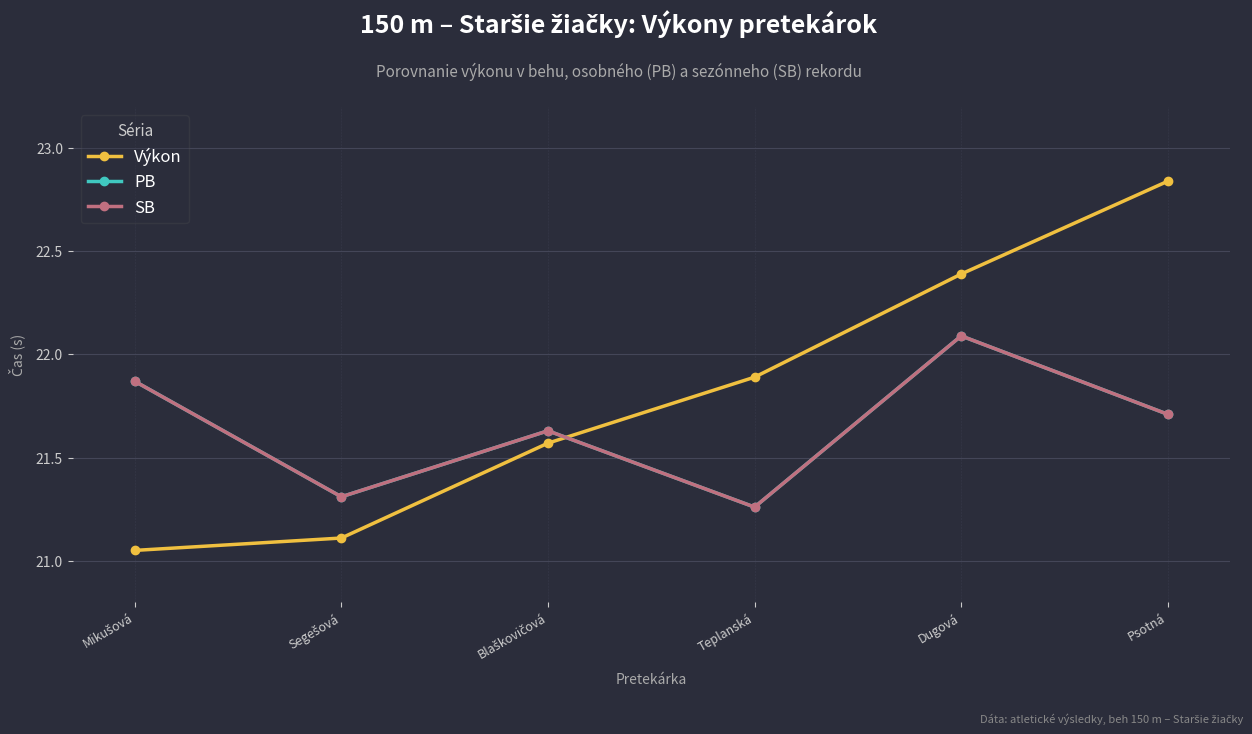

What is the value of the PB point at the 6th from the left?

21.7